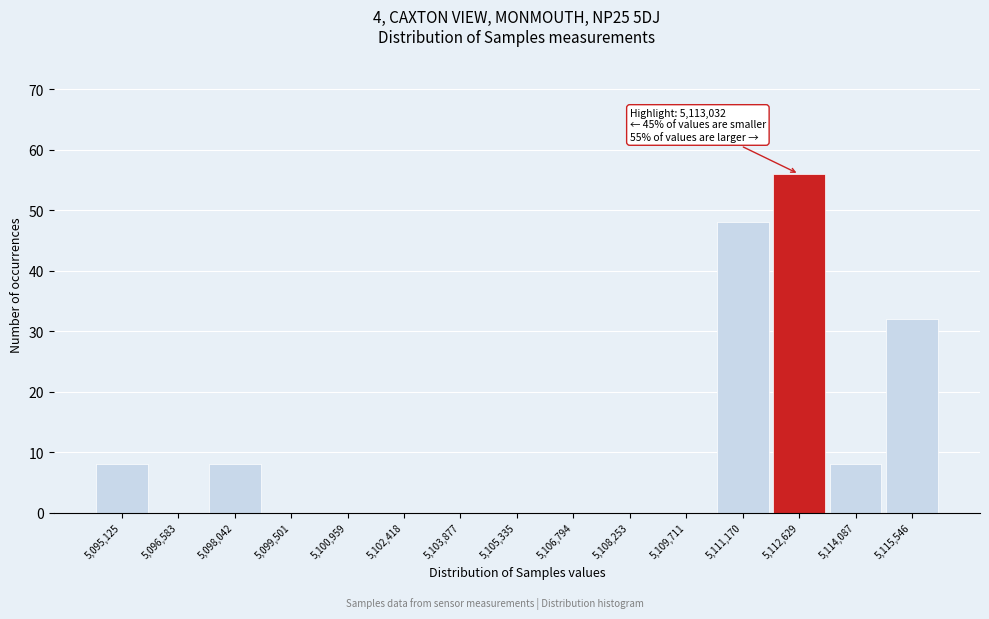

Reading left to right, extract all data points from this chart.

5,095,125=8	5,096,583=0	5,098,042=8	5,099,501=0	5,100,959=0	5,102,418=0	5,103,877=0	5,105,335=0	5,106,794=0	5,108,253=0	5,109,711=0	5,111,170=48	5,112,629=56	5,114,087=8	5,115,546=32